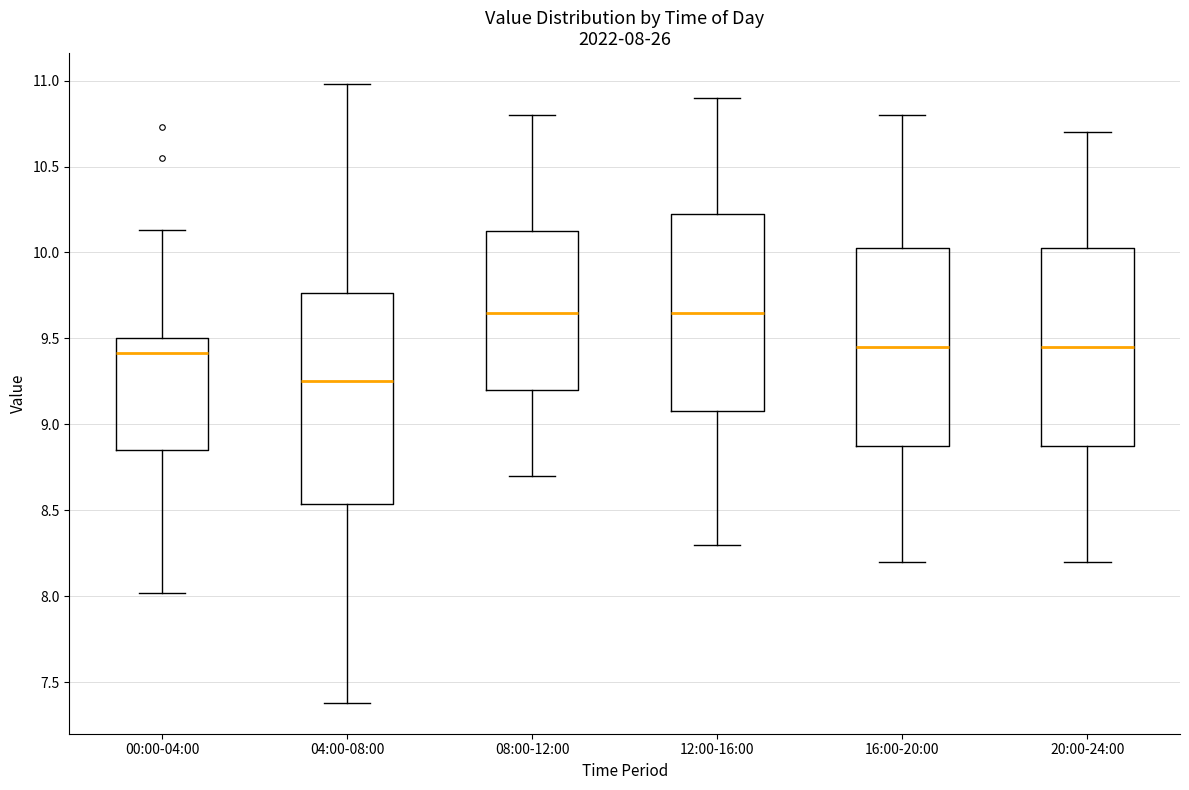

Comparing the boxes themselves (not the whiskers), which one is the tallest?

04:00-08:00